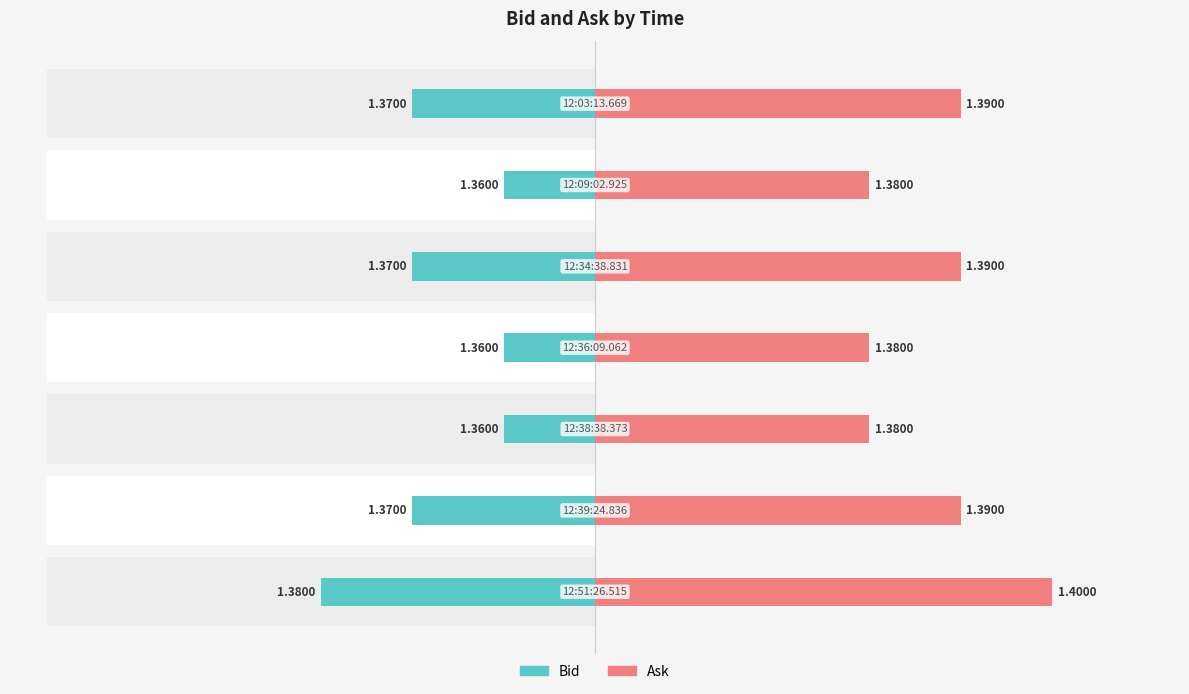

What are all the series names shown in the legend?

Bid, Ask